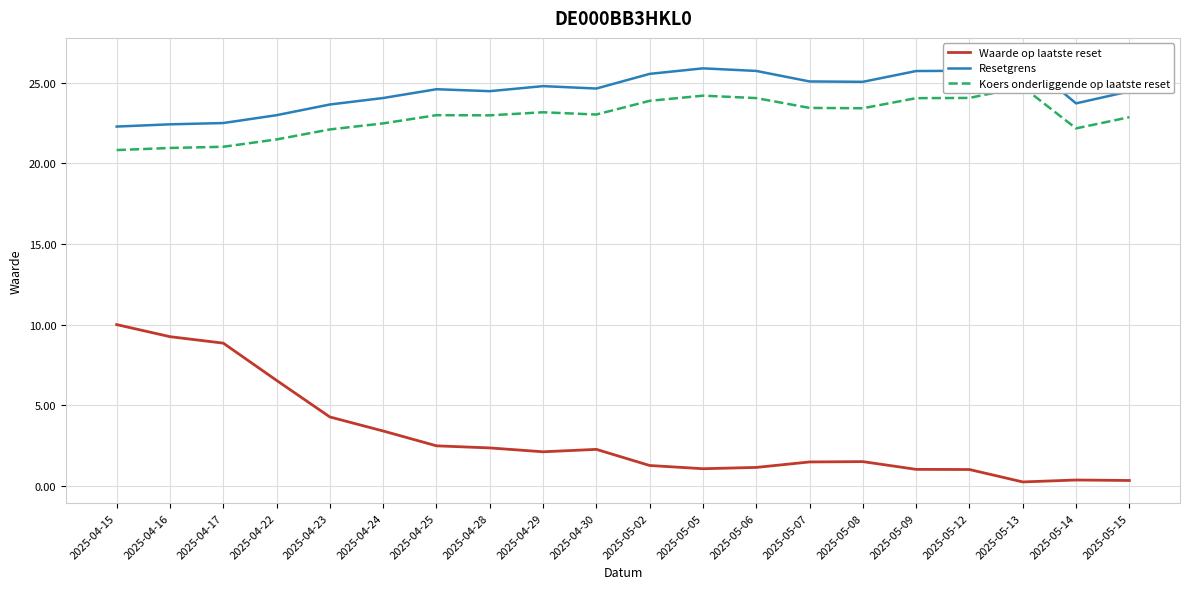

What are all the series names shown in the legend?

Waarde op laatste reset, Resetgrens, Koers onderliggende op laatste reset